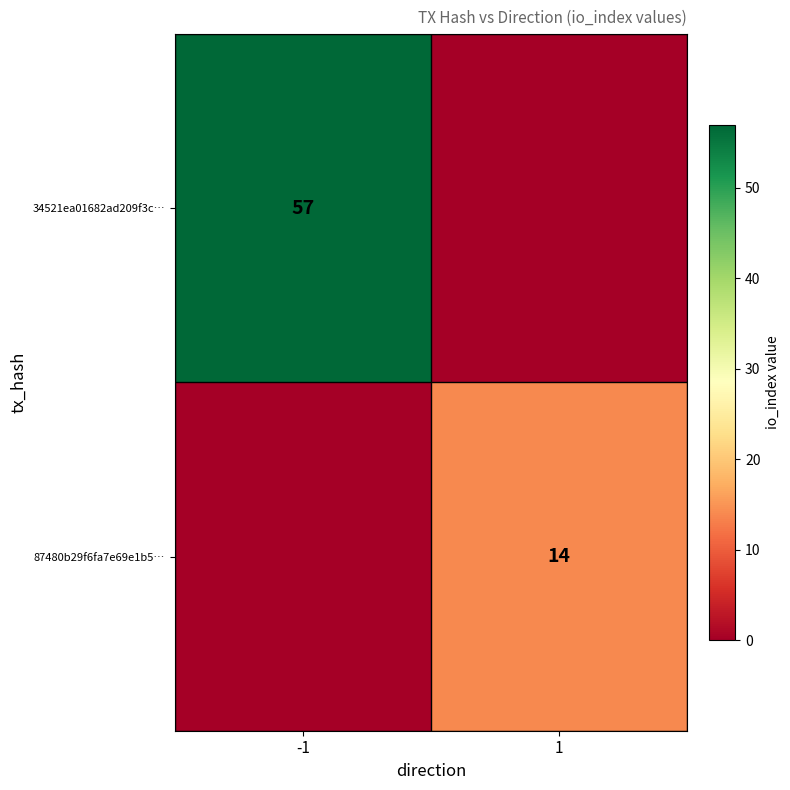

Between -1 and 1, which series saw the biggest shift?

34521ea01682ad209f3c…